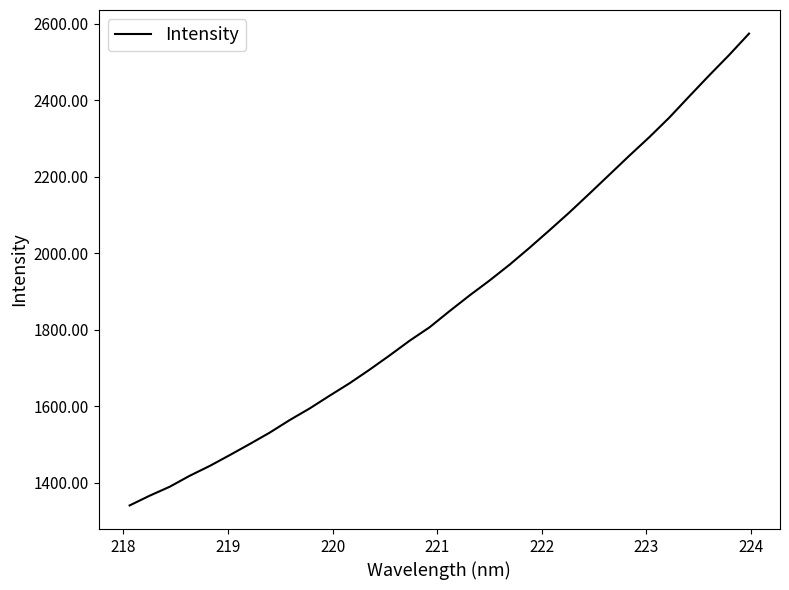

Reading left to right, what are all the values shown in this chart?

1340.1	1365.5	1388.9	1417.6	1443.3	1471.6	1500.6	1530.4	1563.2	1593.6	1627.0	1659.6	1695.1	1732.2	1770.7	1805.8	1848.1	1889.0	1928.0	1969.3	2013.5	2059.4	2106.1	2155.1	2204.6	2254.3	2302.7	2353.8	2409.4	2464.2	2517.5	2573.7